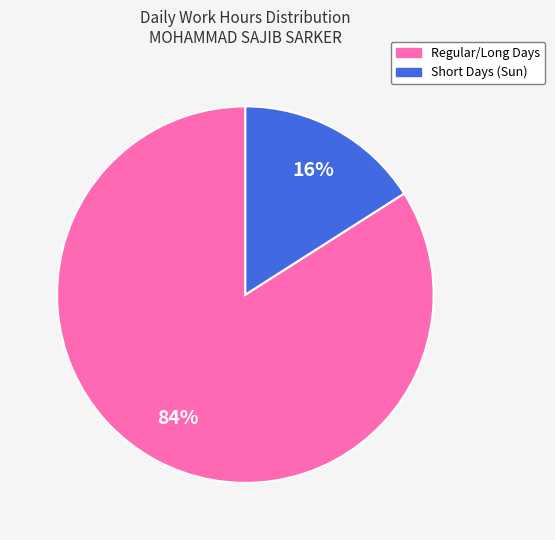

To the nearest percent, what portion does Regular/Long Days represent?

84%